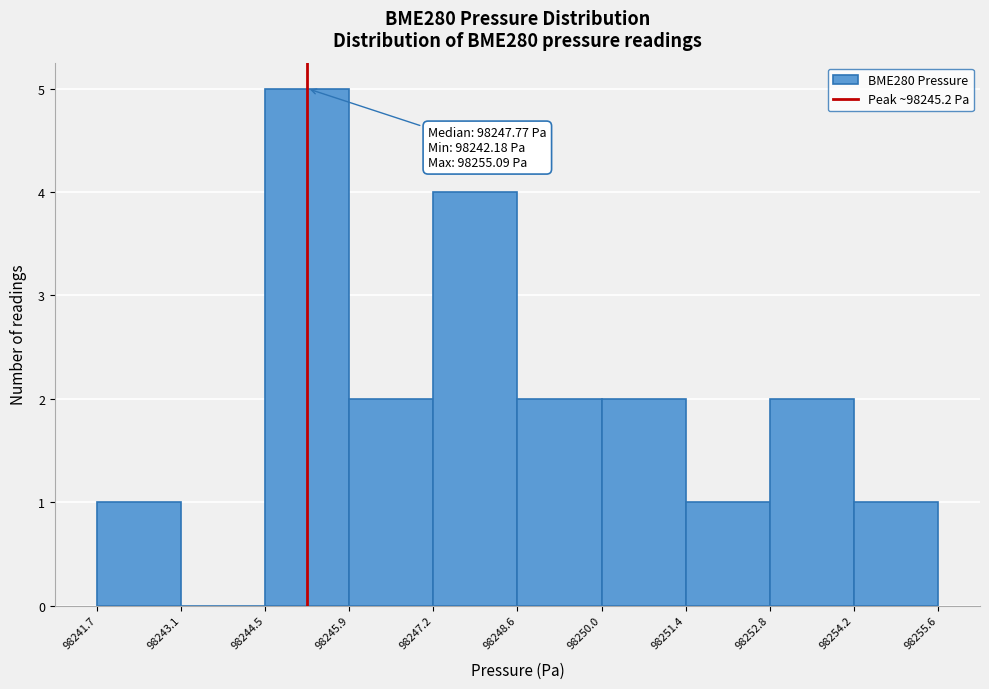

Over which range of the x-axis is the bar tallest?

98244.5 to 98245.9